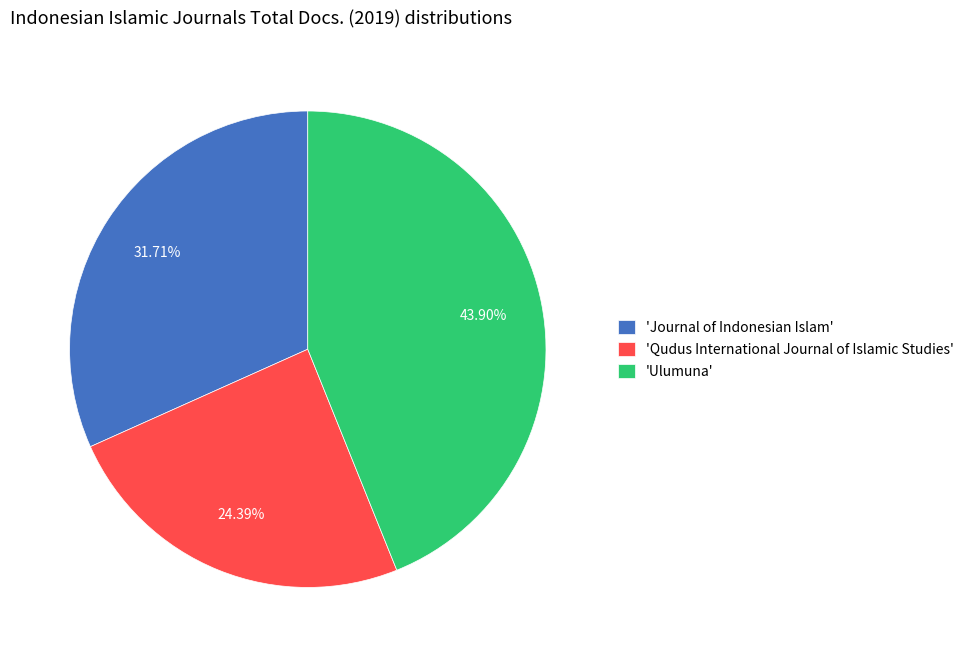

To the nearest percent, what is the difference between the largest and smallest slice percentages?

20%